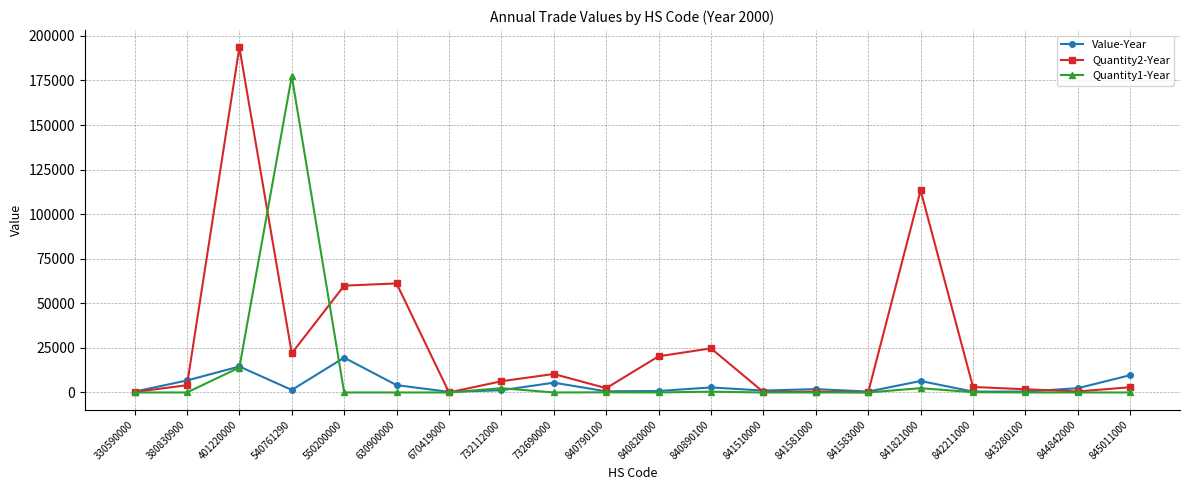

Which series has the largest range (max minus min)?

Quantity2-Year